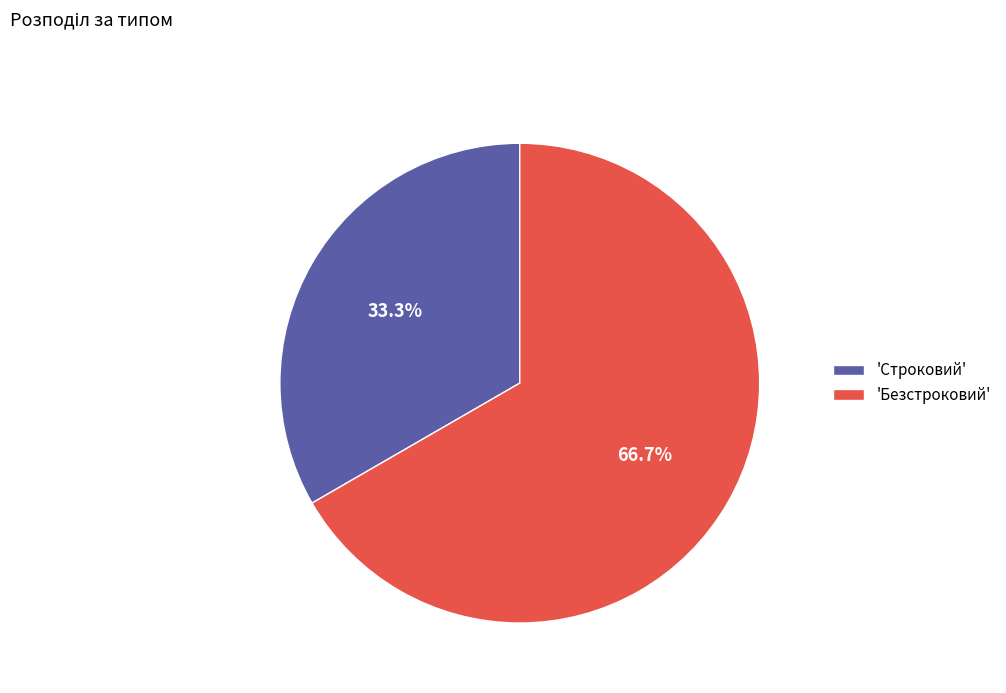

What is the smallest slice in the pie chart?

'Строковий'